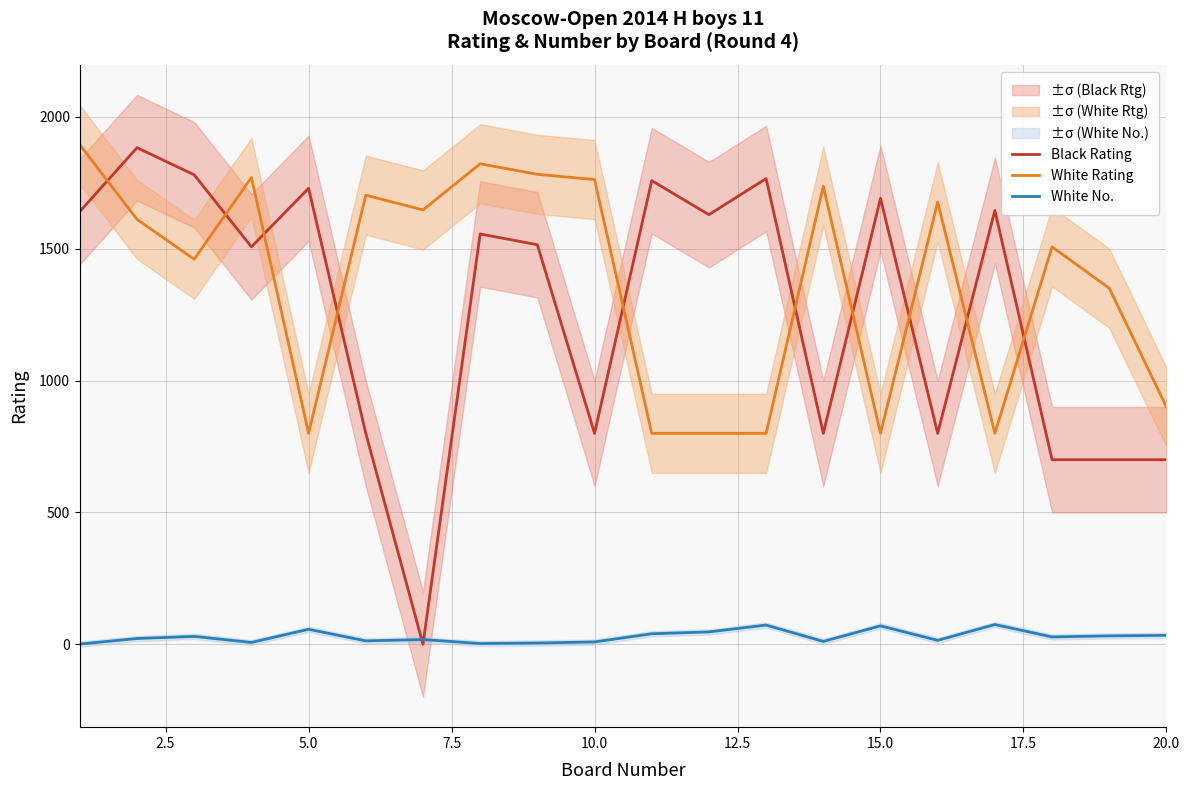

Rank the series by their maximum value, from lowest to highest.

White No., Black Rating, White Rating